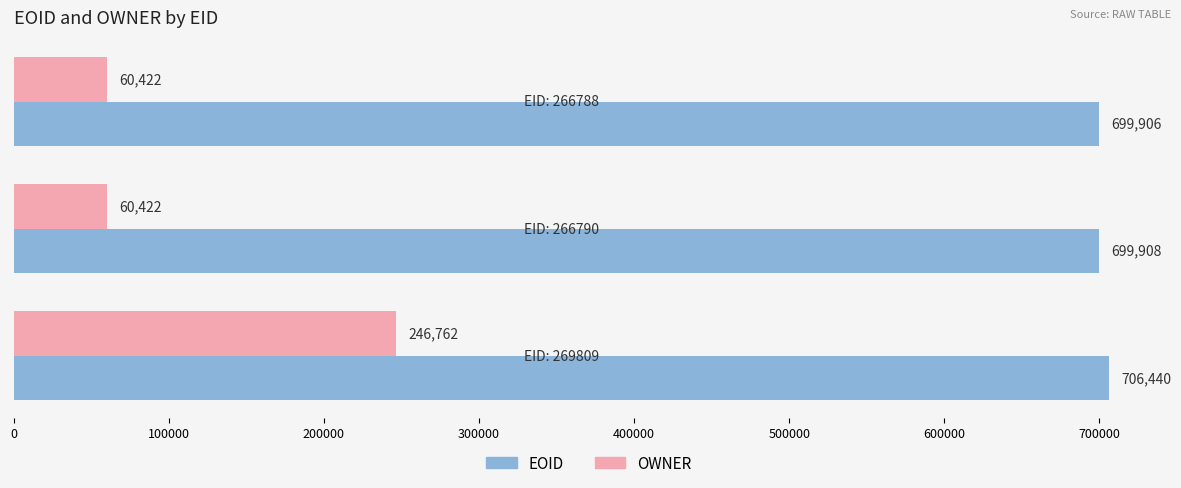

Rank the series by their maximum value, from lowest to highest.

OWNER, EOID